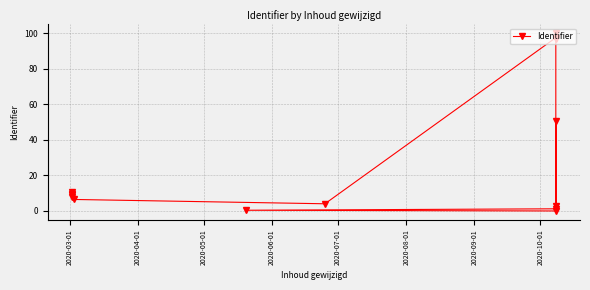

The chart shows a value of 2.0 at 9. True or false?

False